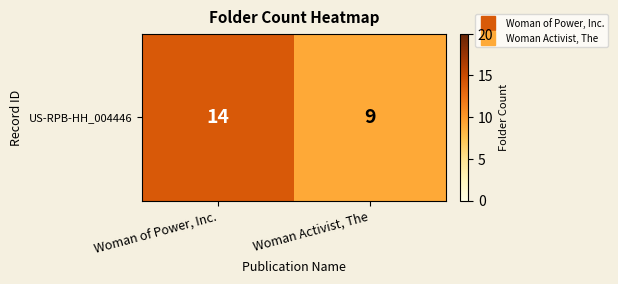

Count the number of data series in this chart.

1